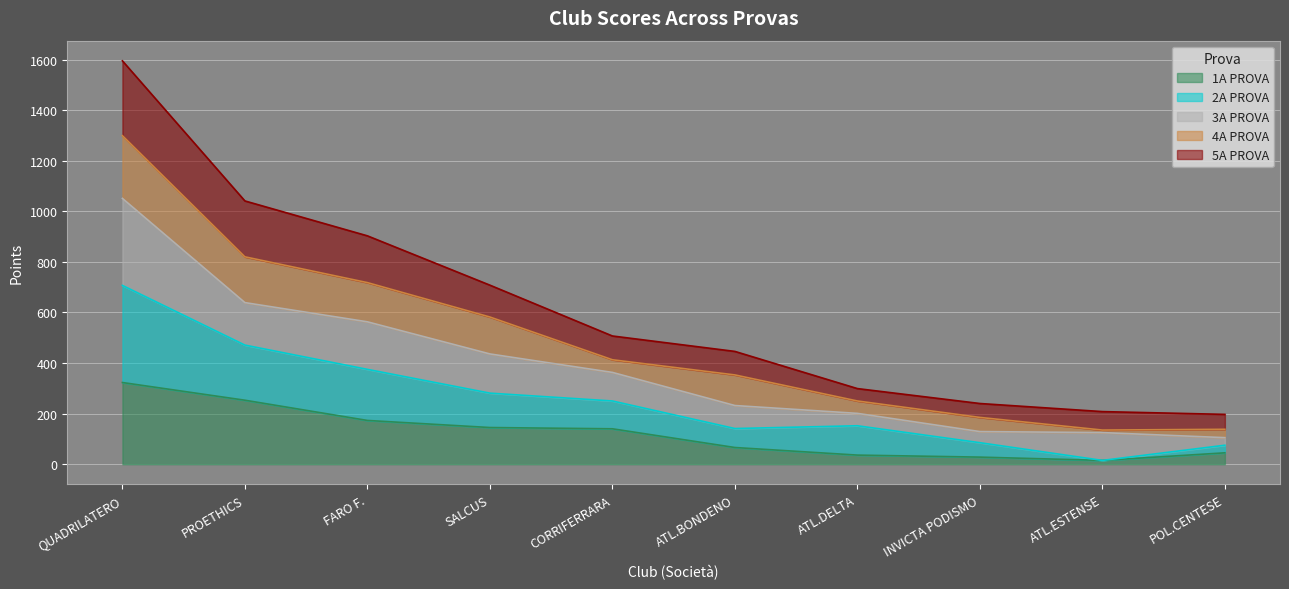

What is the total value across all series at SALCUS?

708